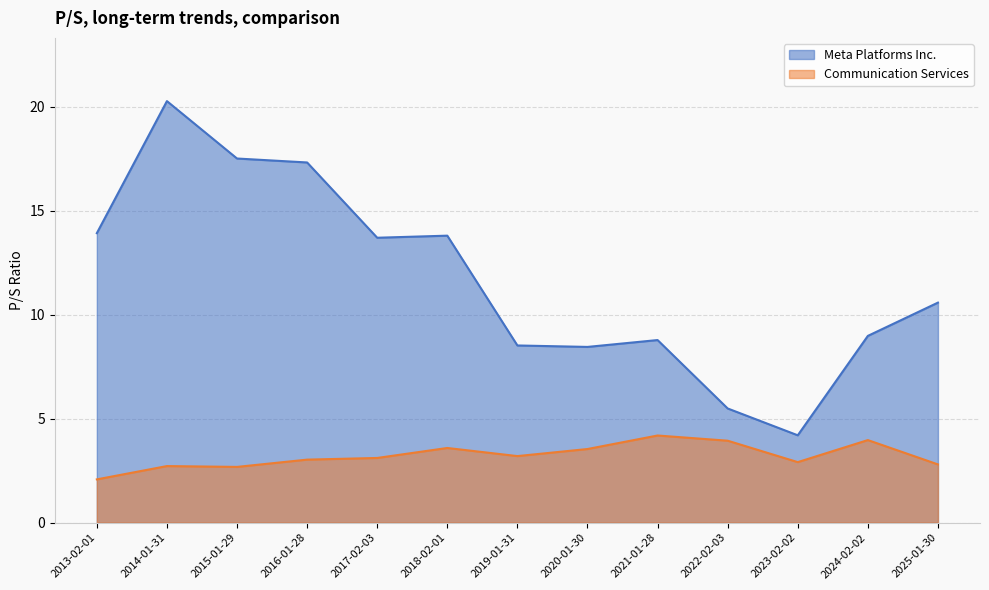

Which category has the lowest value in the Meta Platforms Inc. series?

2023-02-02